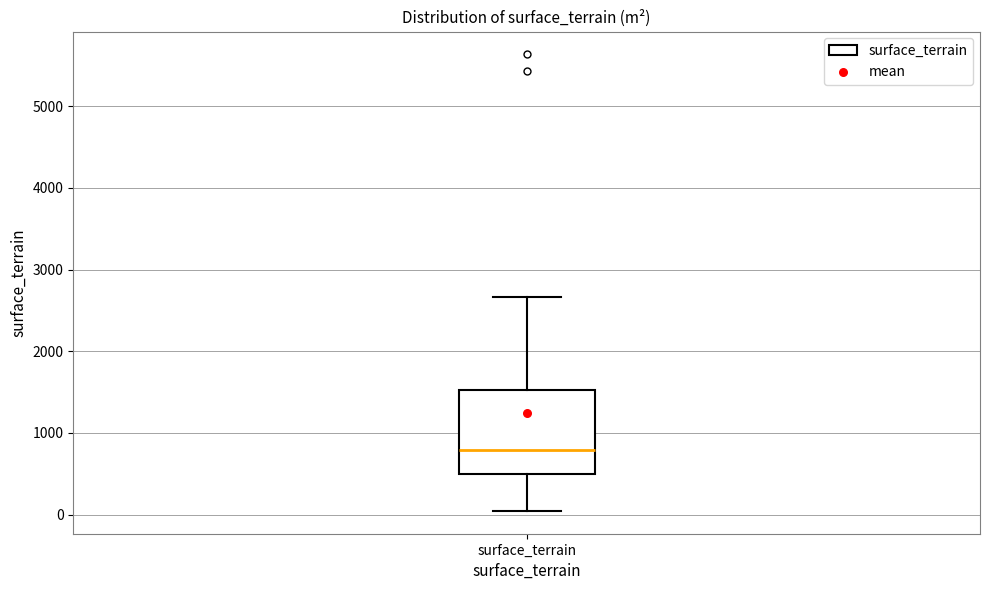

Where does the lower whisker of the box for surface_terrain end on the y-axis? The values are not printed on the chart, so give them approximately, as read against the axis.

0